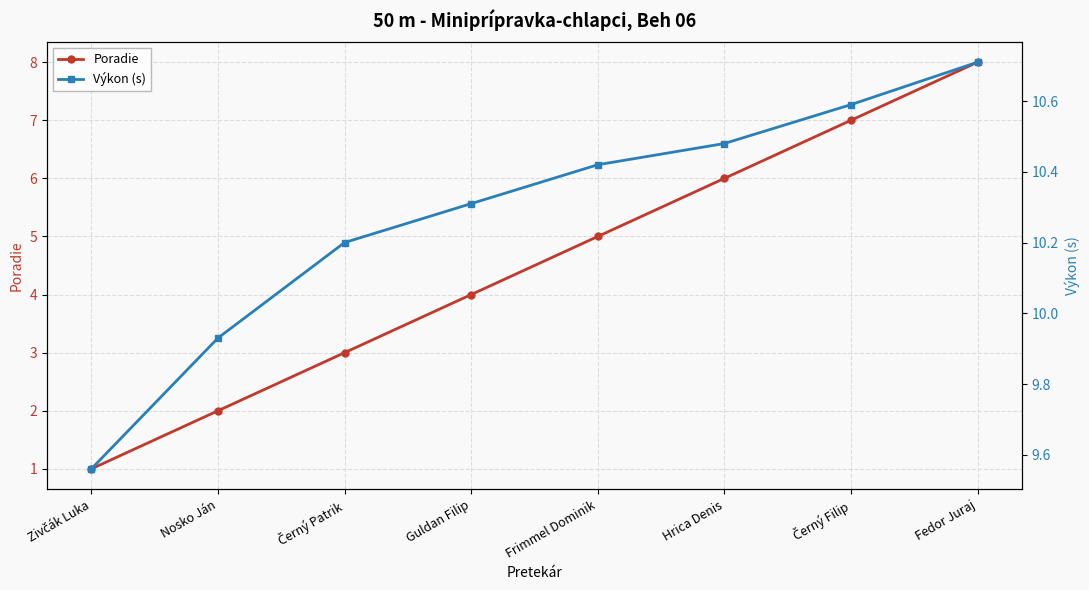

Reading left to right, extract all data points from this chart.

Poradie: Zivčák Luka=1.0	Nosko Ján=2.0	Černý Patrik=3.0	Guldan Filip=4.0	Frimmel Dominik=5.0	Hrica Denis=6.0	Černý Filip=7.0	Fedor Juraj=8.0
Výkon (s): Zivčák Luka=9.6	Nosko Ján=9.9	Černý Patrik=10.2	Guldan Filip=10.3	Frimmel Dominik=10.4	Hrica Denis=10.5	Černý Filip=10.6	Fedor Juraj=10.7